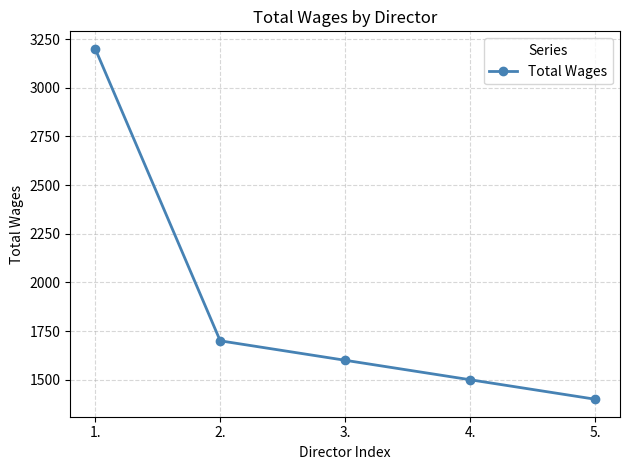

True or false: the data shows 1700 at 2..

True